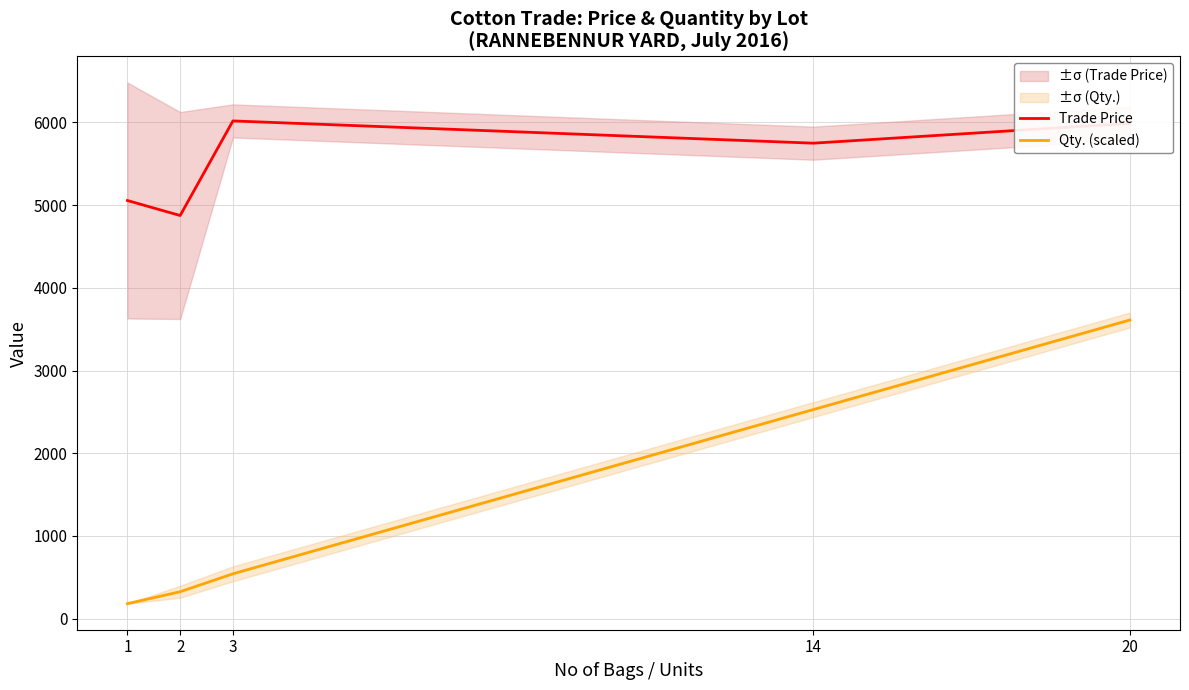

True or false: Qty. (scaled) has a value of 3611.4 at 20.

True